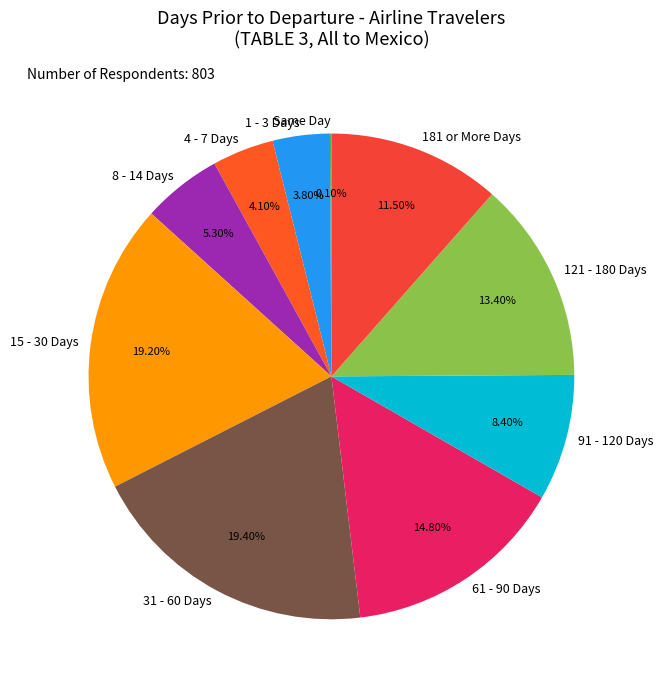

Which has a higher value, 4 - 7 Days or 121 - 180 Days?

121 - 180 Days